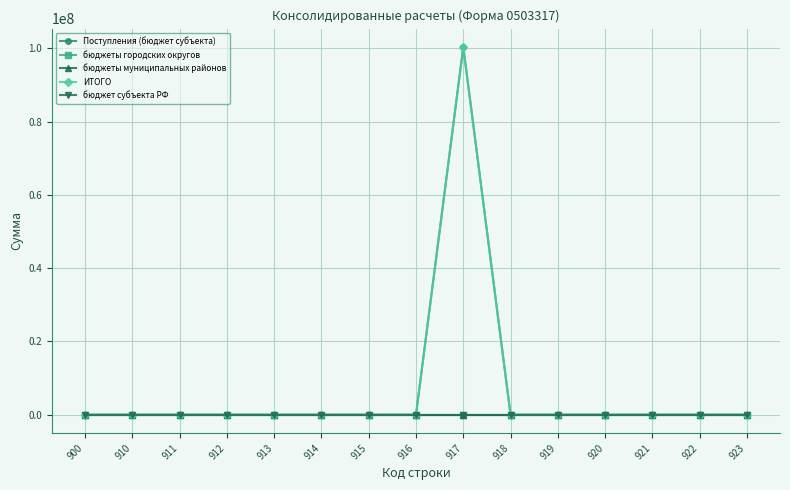

How many lines are shown in the chart?

5